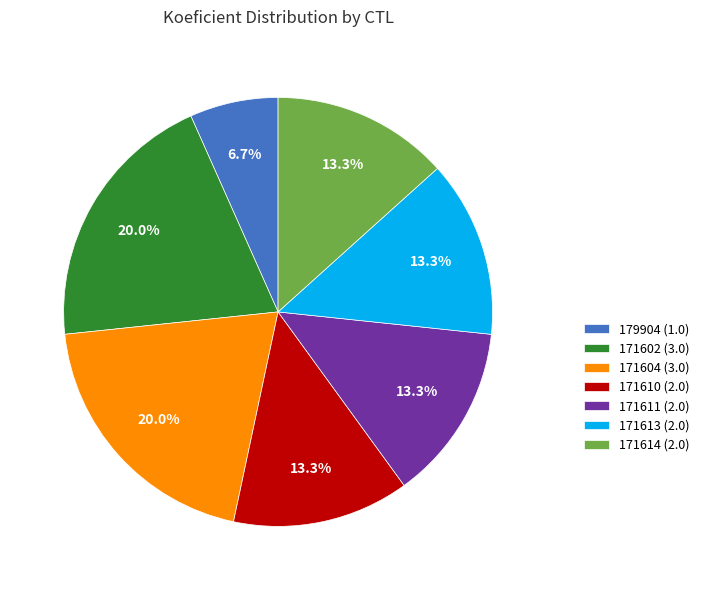

Do 171602 and 171611 together represent more than half of the pie?

No